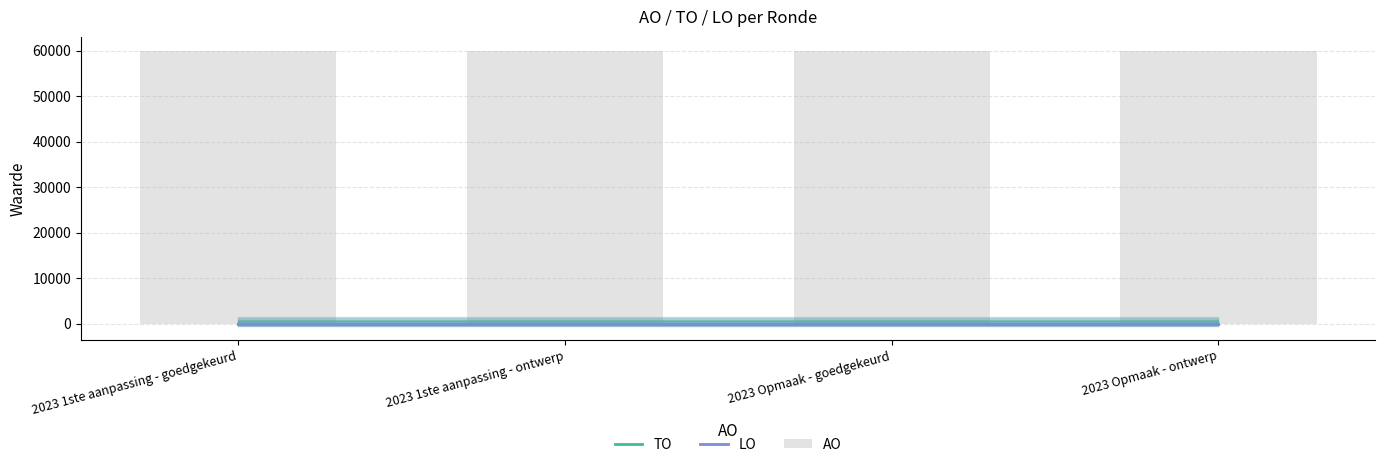

Reading left to right, transcribe all the data shown in this chart.

TO: 2023 1ste aanpassing - goedgekeurd=0	2023 1ste aanpassing - ontwerp=0	2023 Opmaak - goedgekeurd=0	2023 Opmaak - ontwerp=0
LO: 2023 1ste aanpassing - goedgekeurd=0	2023 1ste aanpassing - ontwerp=0	2023 Opmaak - goedgekeurd=0	2023 Opmaak - ontwerp=0
AO: 2023 1ste aanpassing - goedgekeurd=60000	2023 1ste aanpassing - ontwerp=60000	2023 Opmaak - goedgekeurd=60000	2023 Opmaak - ontwerp=60000